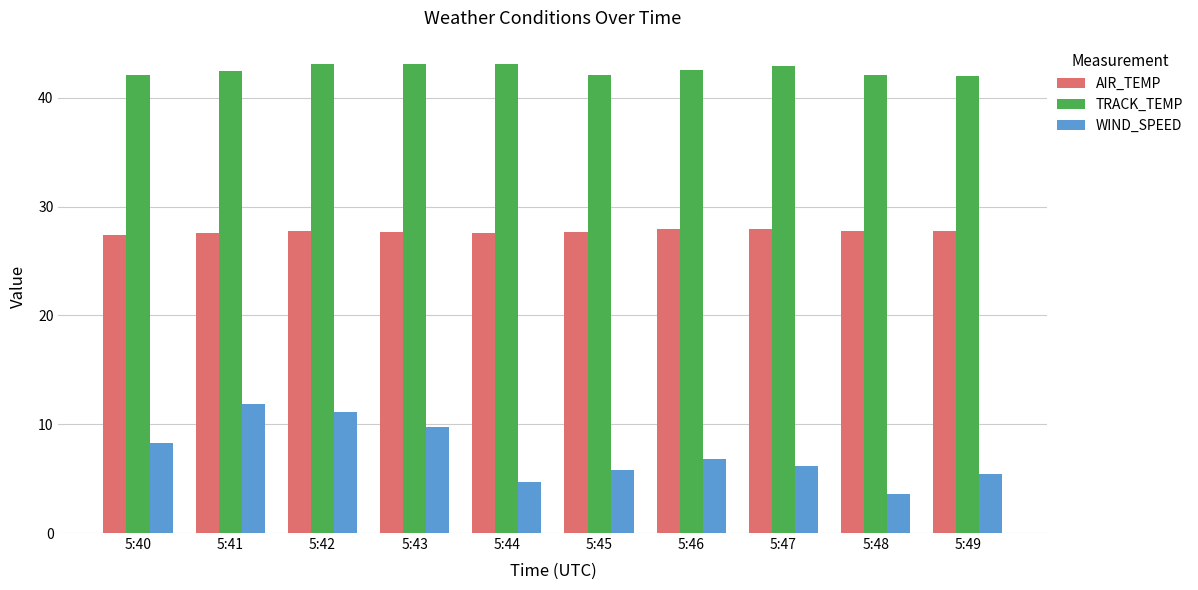

At how many categories does at least one series exceed 20?

10